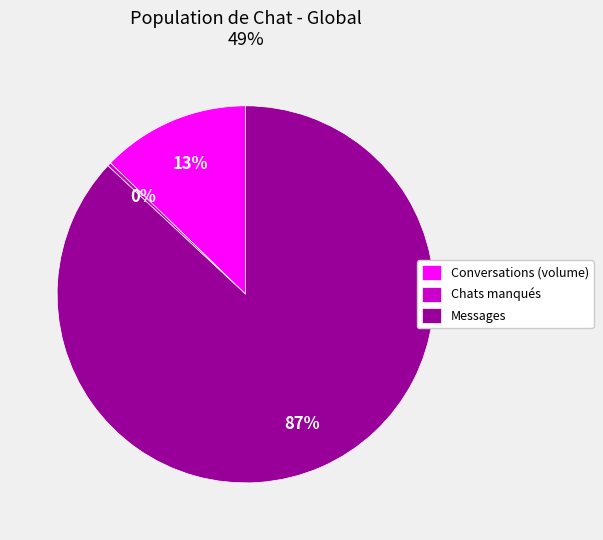

The Messages slice represents 73% of the pie. True or false?

False